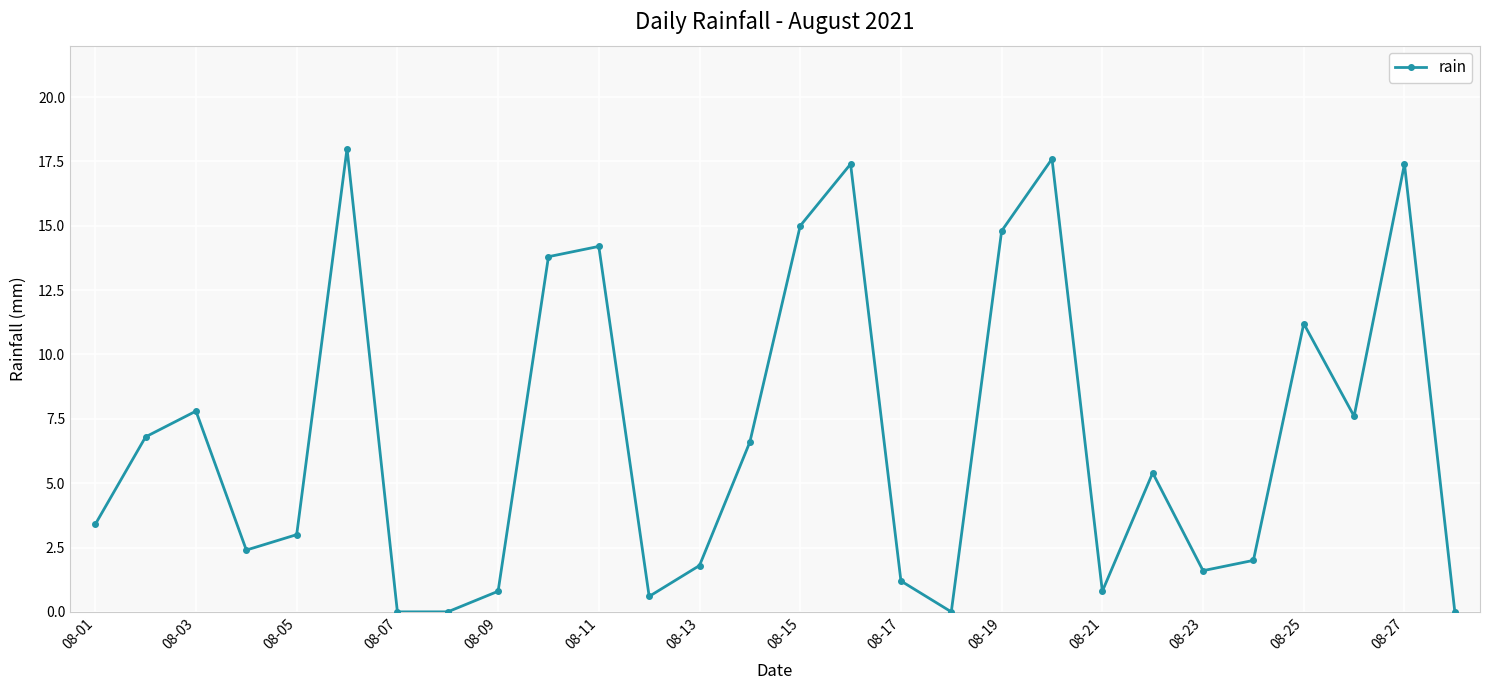

What is the greatest value displayed?

18.0